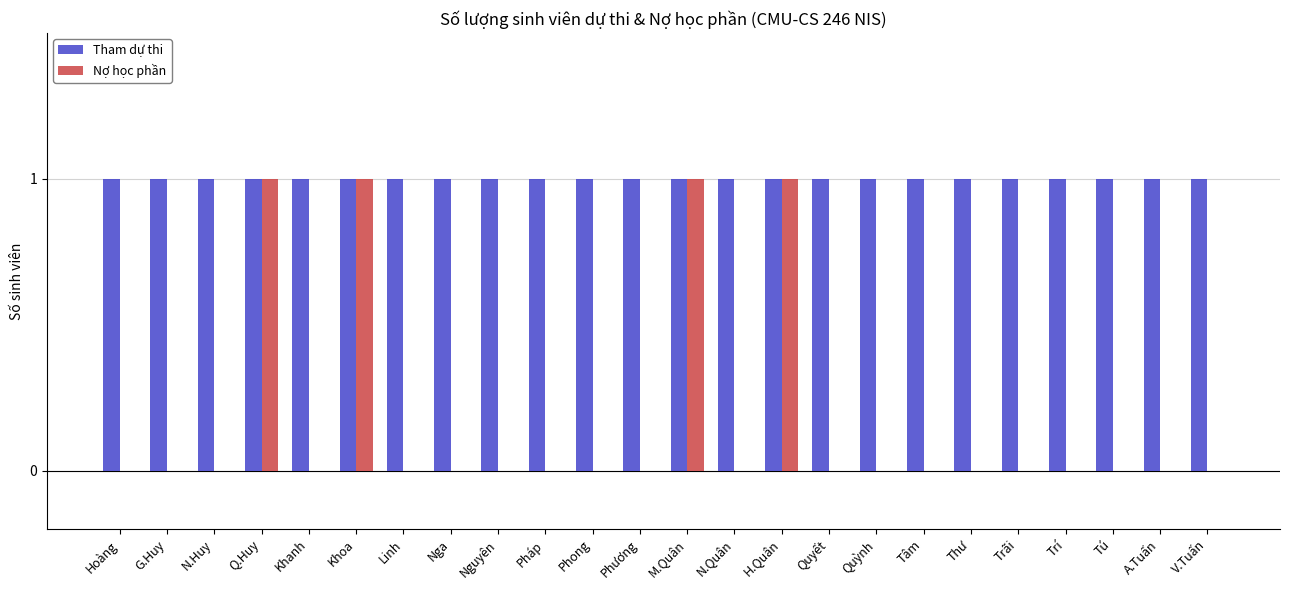

Is the value of Tham dự thi at Q.Huy greater than the value of Nợ học phần at Nga?

Yes